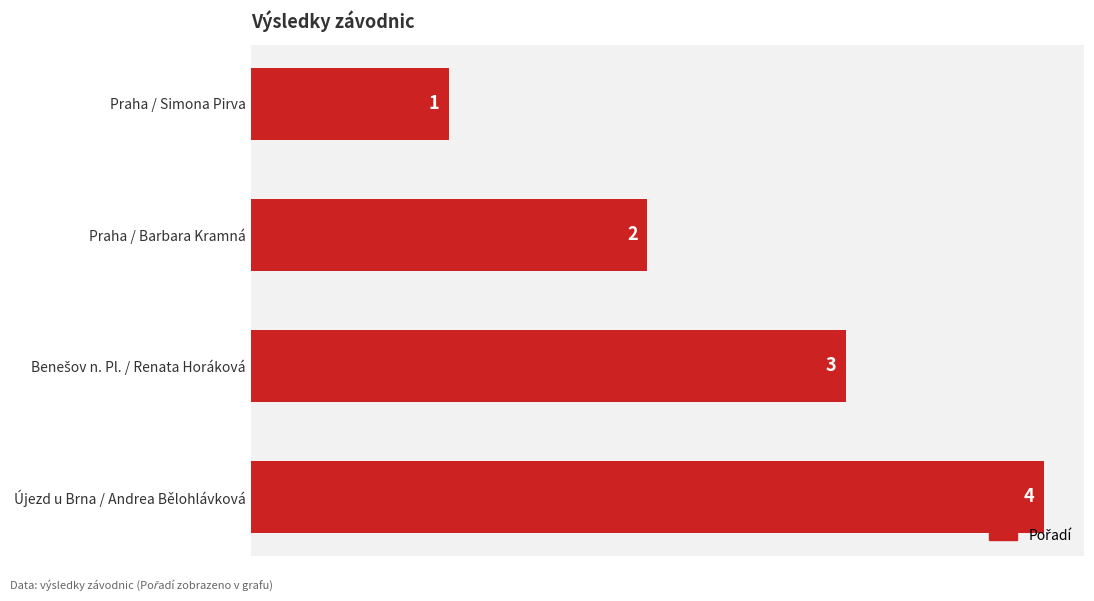

What is the label of the 4th bar from the top?

Újezd u Brna / Andrea Bělohlávková